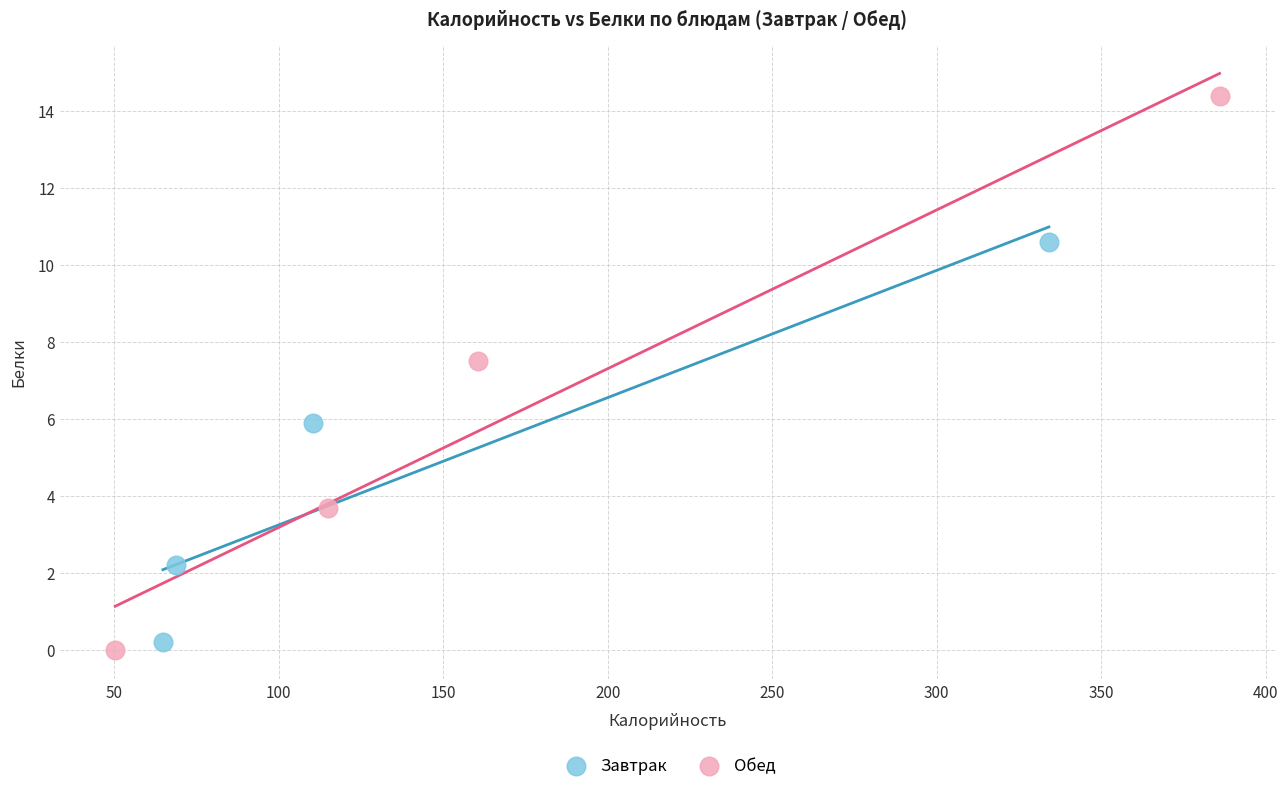

Which series reaches the maximum Y coordinate?

Обед